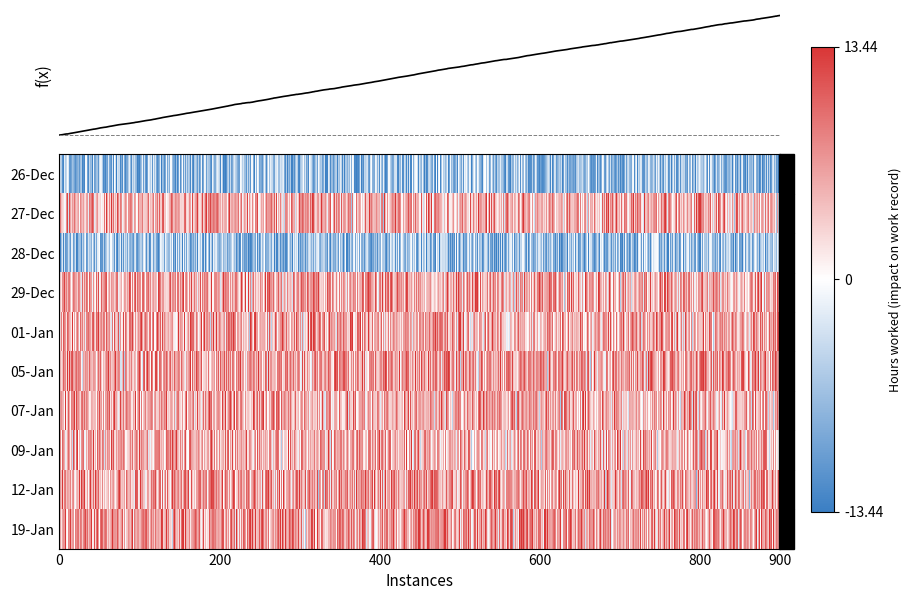

What is the total value across all series at 6?

101.3